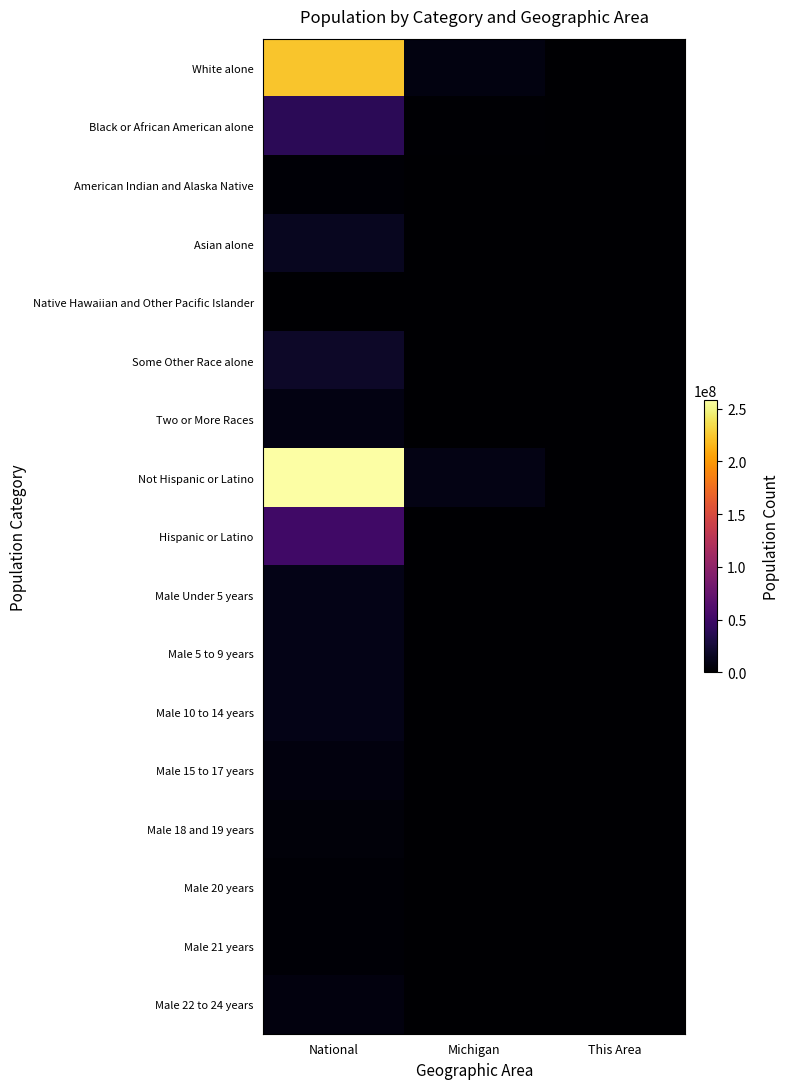

Rank the series at Michigan from highest to lowest value.

Not Hispanic or Latino, White alone, Black or African American alone, Hispanic or Latino, Male 10 to 14 years, Male 5 to 9 years, Male Under 5 years, Asian alone, Two or More Races, Male 15 to 17 years, Male 22 to 24 years, Male 18 and 19 years, Some Other Race alone, Male 20 years, Male 21 years, American Indian and Alaska Native, Native Hawaiian and Other Pacific Islander